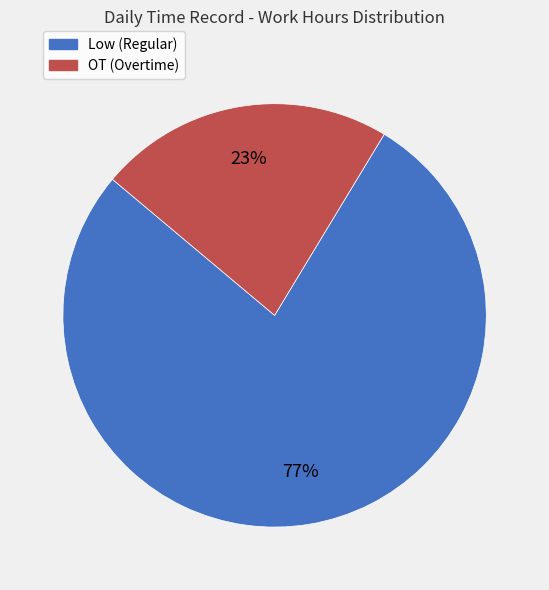

Which category has the smallest portion of the pie?

OT